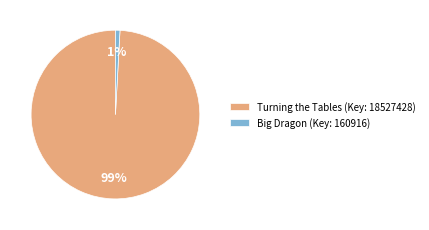

Do Turning the Tables (Key: 18527428) and Big Dragon (Key: 160916) together represent more than half of the pie?

Yes